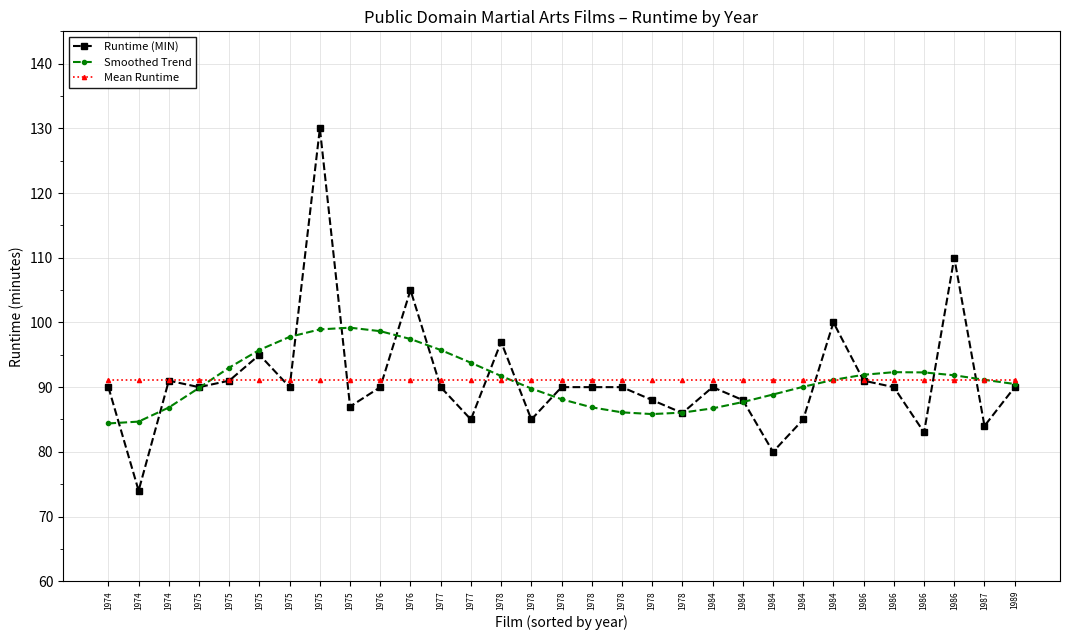

How many lines are shown in the chart?

3